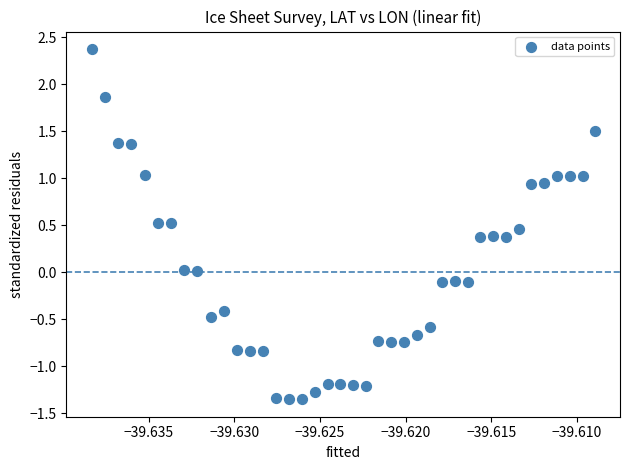

What is the range of Y values (max minus min)?

3.7